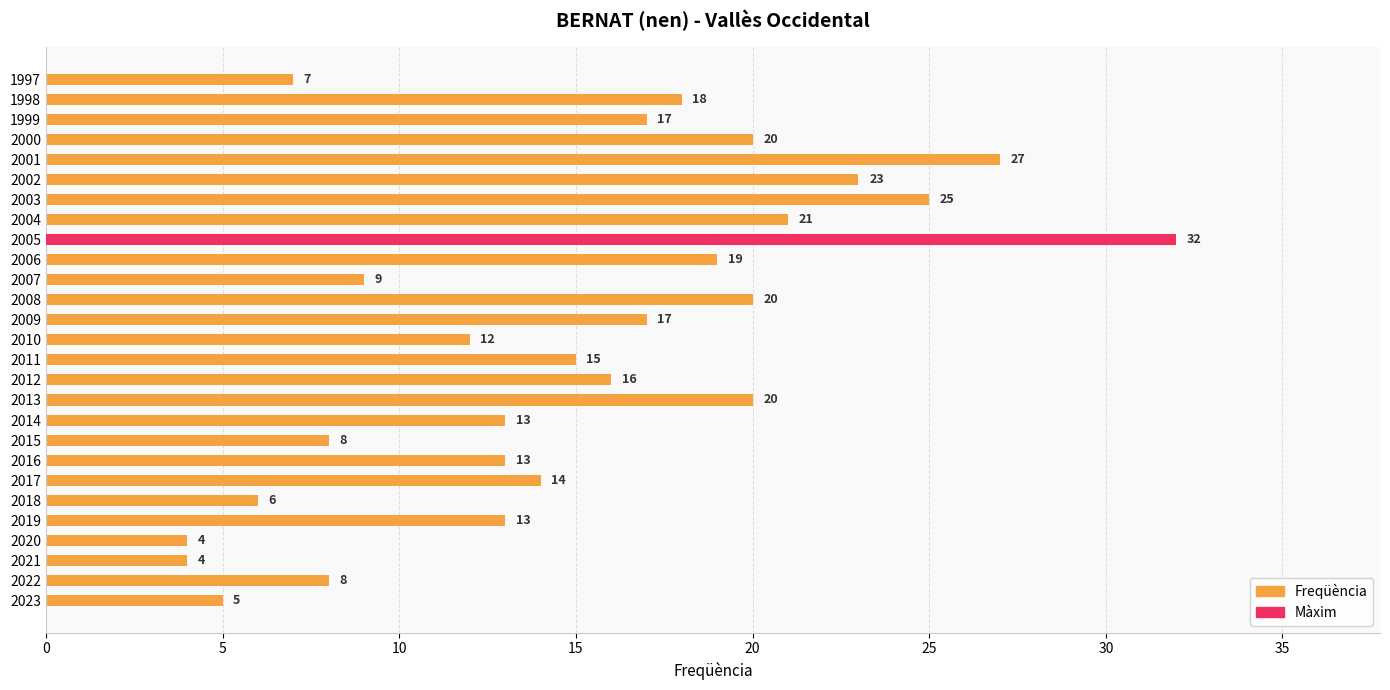

How many bars are there in total?

27